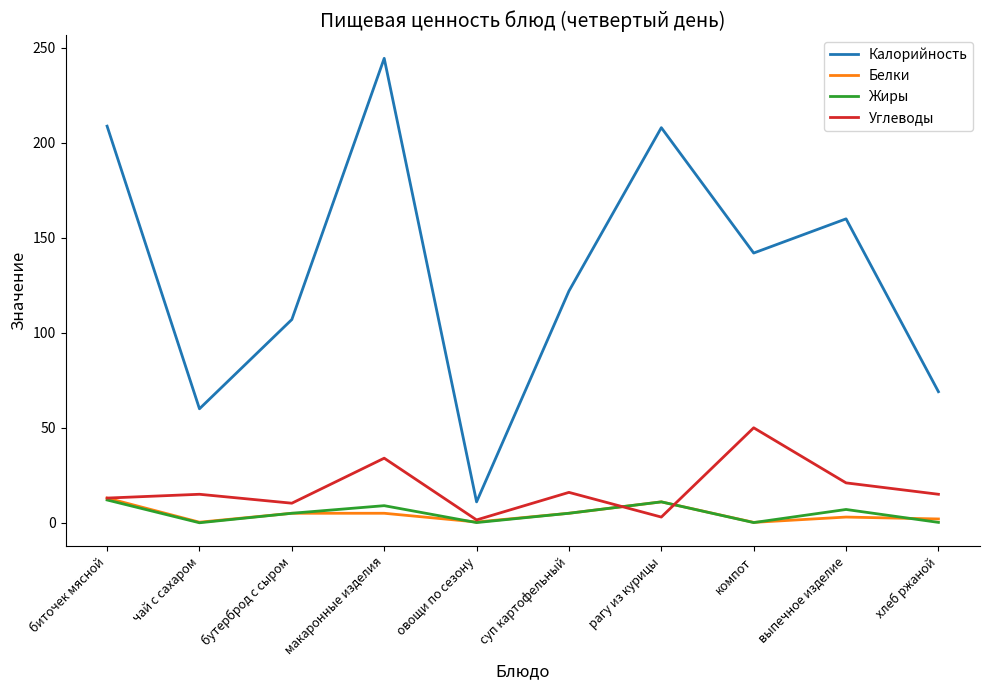

What is the difference between the highest and lowest values at рагу из курицы?

205.0